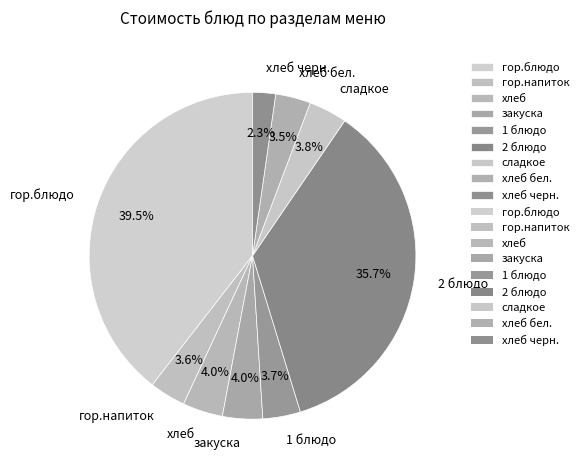

What is the largest slice in the pie chart?

гор.блюдо